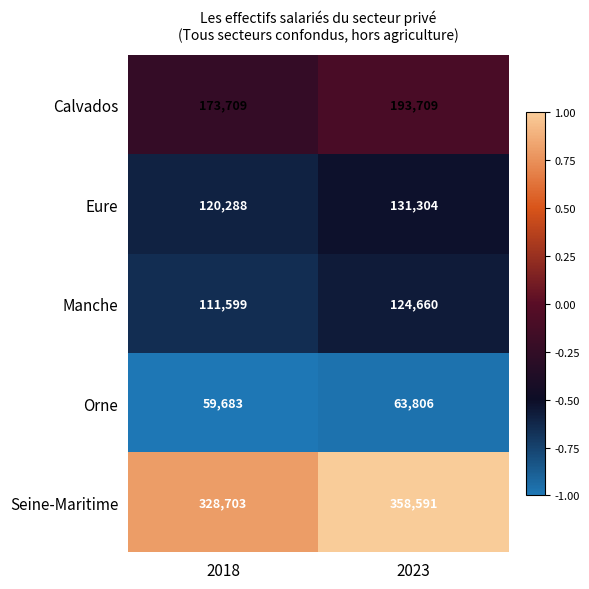

Between 2018 and 2023, which series saw the biggest shift?

Seine-Maritime